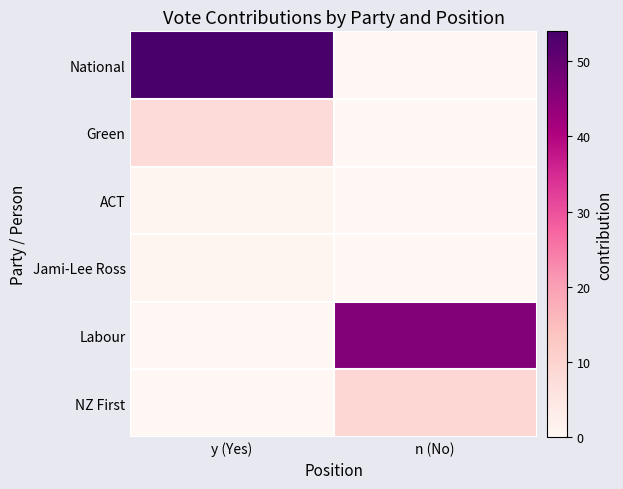

Reading left to right, list all the values displayed in this chart.

National: y (Yes)=54	n (No)=0
Green: y (Yes)=8	n (No)=0
ACT: y (Yes)=1	n (No)=0
Jami-Lee Ross: y (Yes)=1	n (No)=0
Labour: y (Yes)=0	n (No)=46
NZ First: y (Yes)=0	n (No)=9